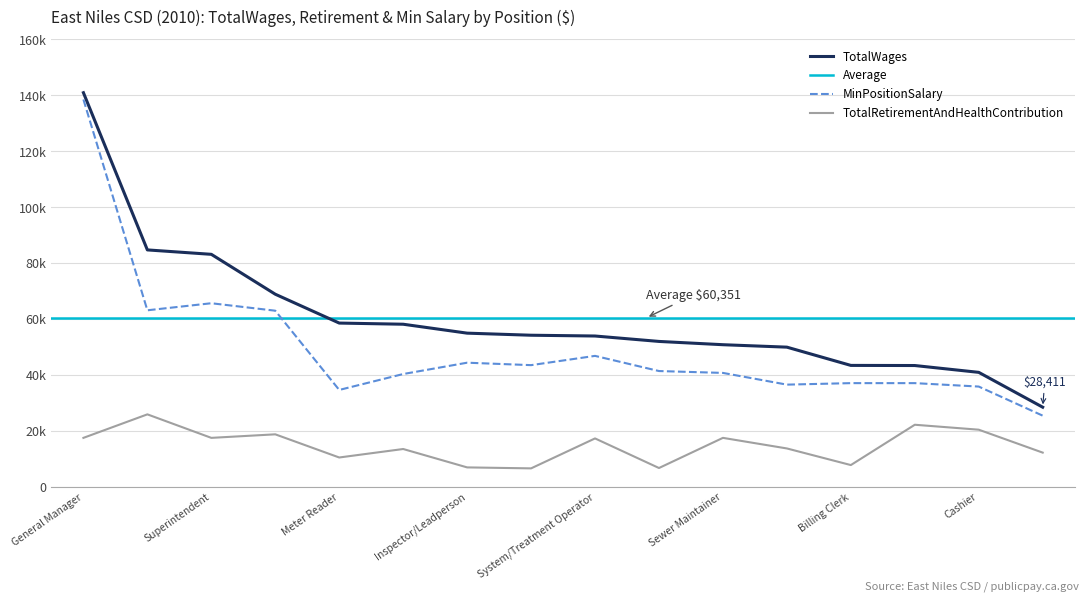

What position from the left is General Office Clerk?

16